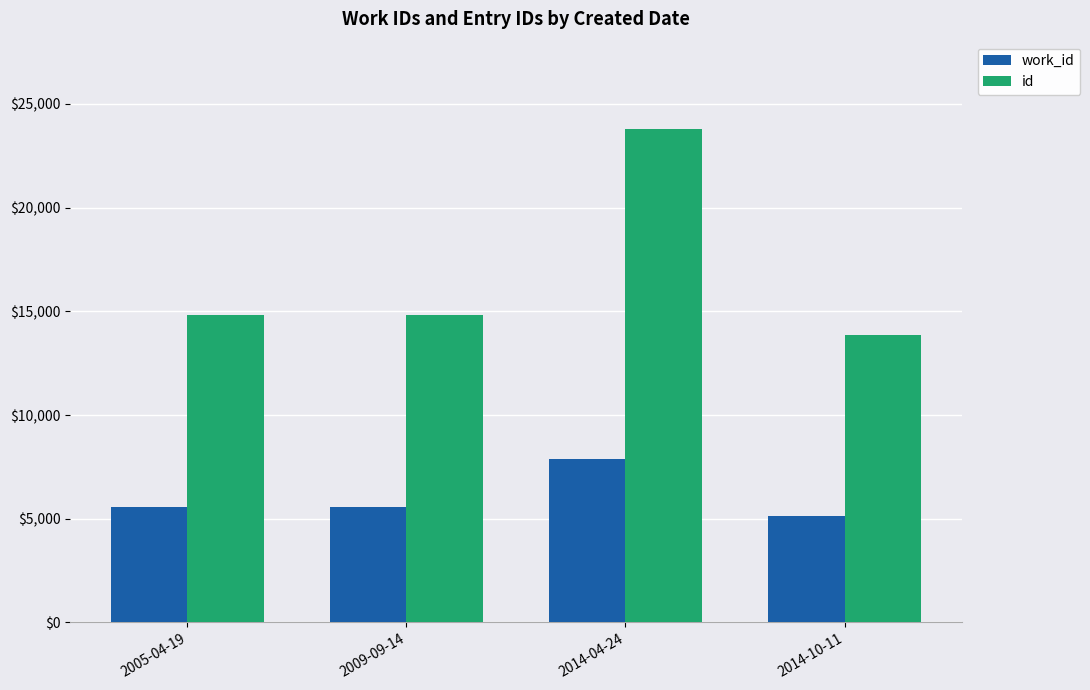

What is the difference between the highest and lowest values at 2009-09-14?

9280